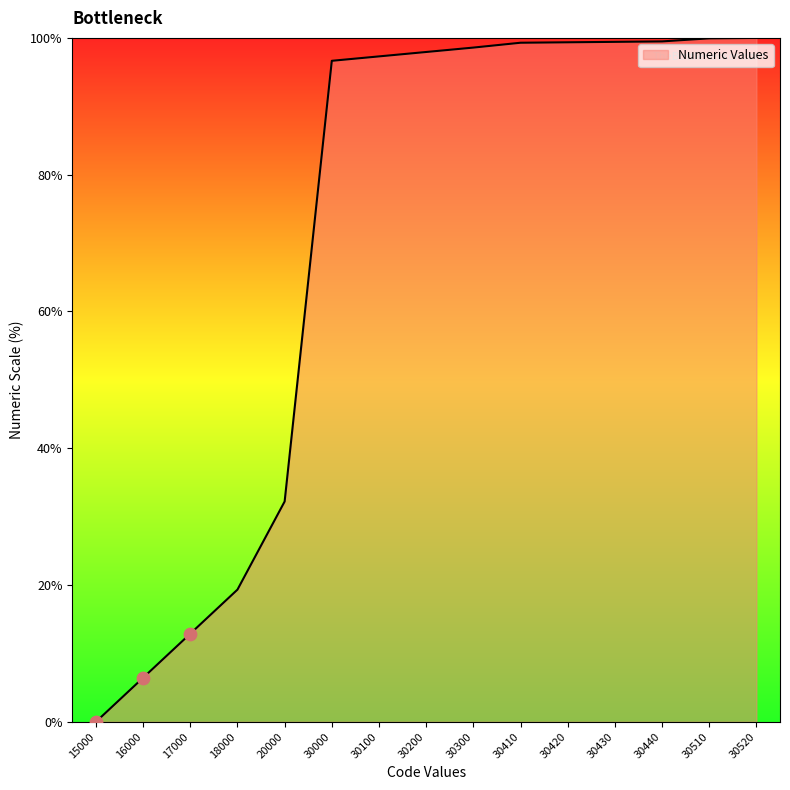

Which has a higher value, 30100 or 15000?

30100